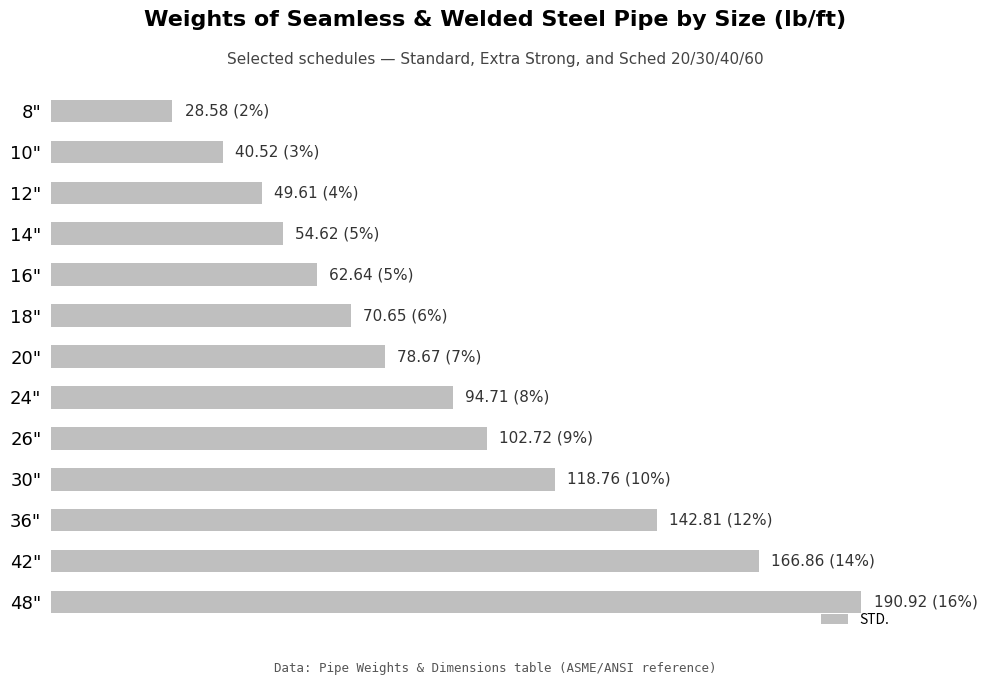

At which label is the value closest to 109?

26"